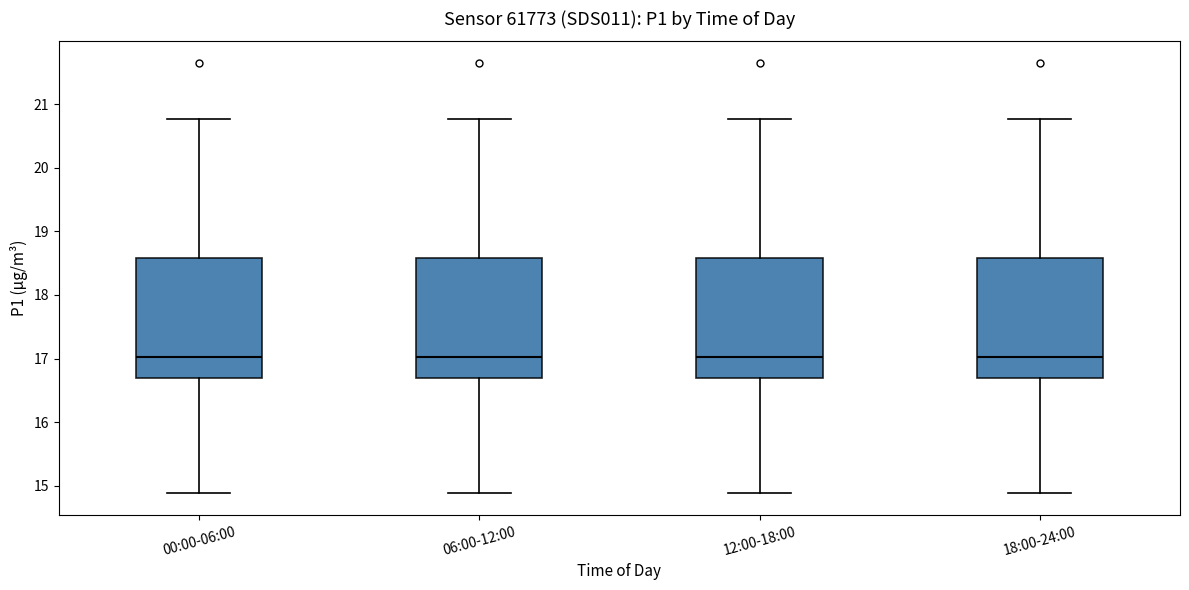

Reading left to right, read every box against the y-axis: the position of its median line, the range the box covers, and the ends of its whiskers. The values are not printed on the chart, so give them approximately, as read against the axis.

00:00-06:00: median 17.0, box 16.7 to 18.6, whiskers 14.9 to 20.8
06:00-12:00: median 17.0, box 16.7 to 18.6, whiskers 14.9 to 20.8
12:00-18:00: median 17.0, box 16.7 to 18.6, whiskers 14.9 to 20.8
18:00-24:00: median 17.0, box 16.7 to 18.6, whiskers 14.9 to 20.8